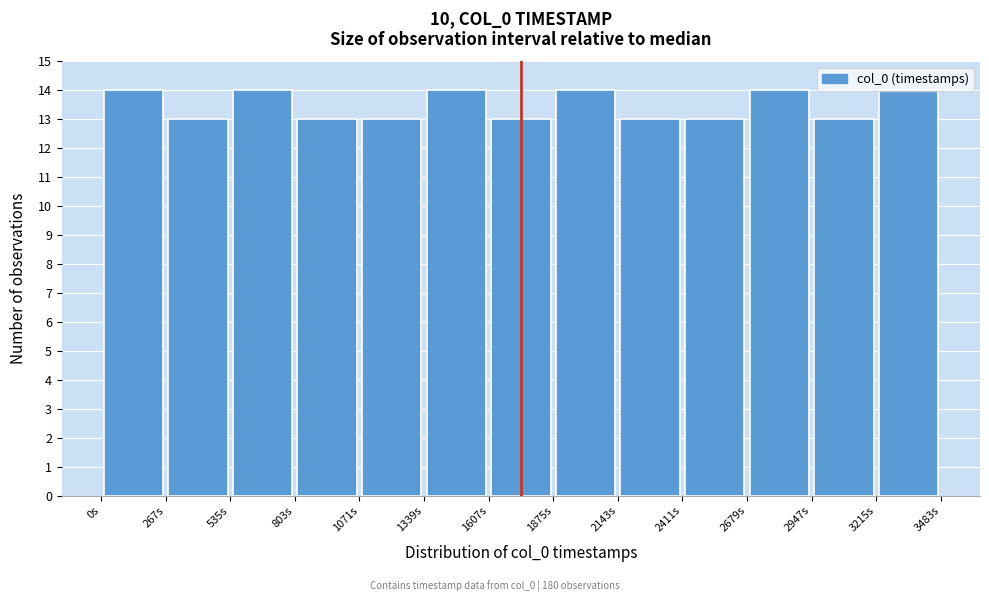

How tall is the bar that spans 1350 to 1600 on the x-axis? Neither the bar edges nor the heights are printed on the chart, so give them approximately, as read against the axes.

14